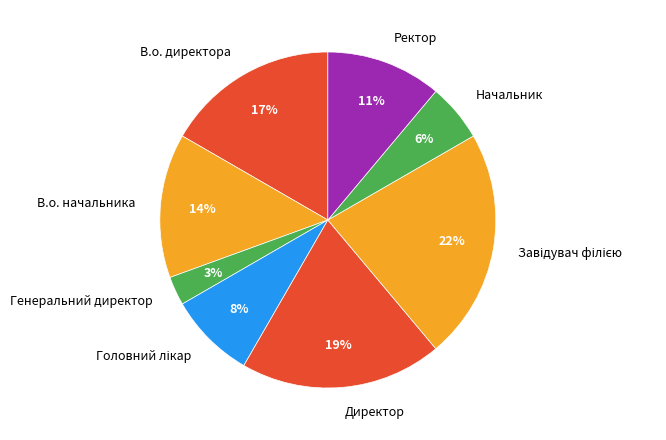

Is there a majority slice in this chart?

No